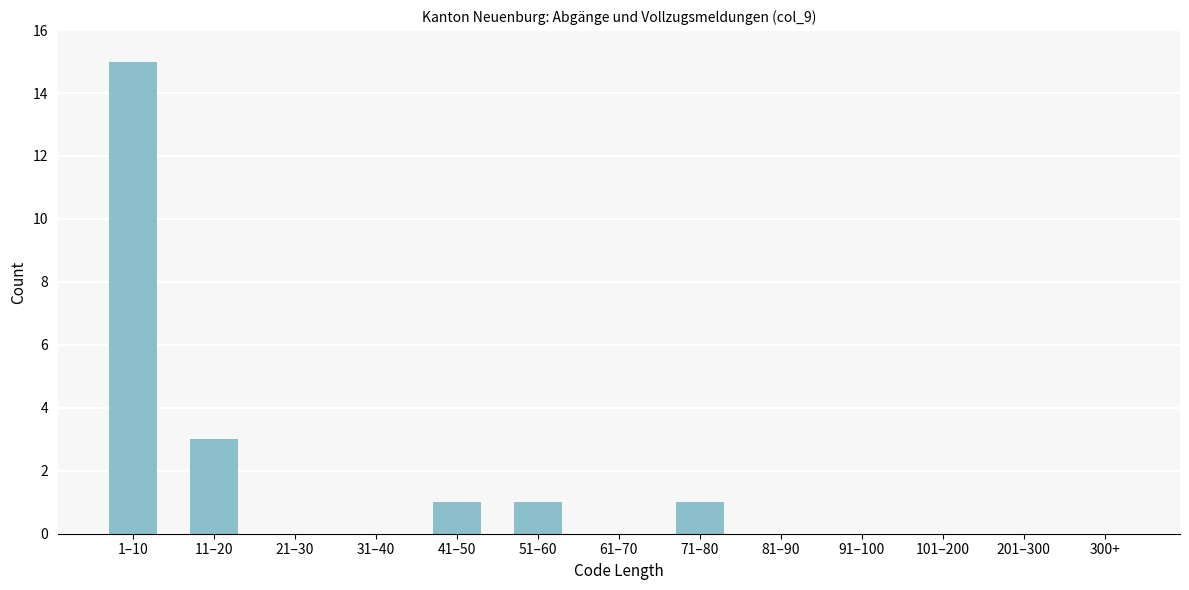

Reading right to left, transcribe all the data shown in this chart.

300+=0	201–300=0	101–200=0	91–100=0	81–90=0	71–80=1	61–70=0	51–60=1	41–50=1	31–40=0	21–30=0	11–20=3	1–10=15